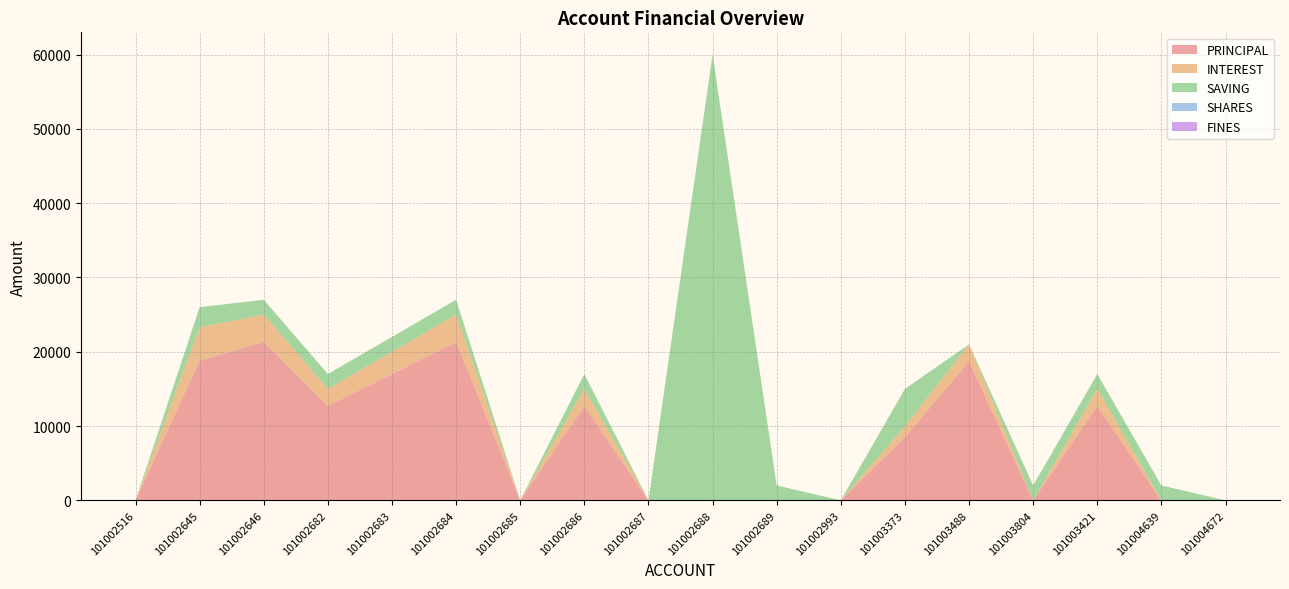

Reading left to right, extract all data points from this chart.

PRINCIPAL: 101002516=0	101002645=18800	101002646=21300	101002682=12700	101002683=17000	101002684=21300	101002685=0	101002686=12700	101002687=0	101002688=0	101002689=0	101002993=0	101003373=8500	101003488=18700	101003804=0	101003421=12700	101004639=0	101004672=0
INTEREST: 101002516=0	101002645=4500	101002646=3700	101002682=2300	101002683=3000	101002684=3700	101002685=0	101002686=2300	101002687=0	101002688=0	101002689=0	101002993=0	101003373=1500	101003488=2300	101003804=0	101003421=2300	101004639=0	101004672=0
SAVING: 101002516=0	101002645=2700	101002646=2000	101002682=2000	101002683=2000	101002684=2000	101002685=0	101002686=2000	101002687=0	101002688=60000	101002689=2000	101002993=0	101003373=5000	101003488=0	101003804=2000	101003421=2000	101004639=2000	101004672=0
SHARES: 101002516=0	101002645=0	101002646=0	101002682=0	101002683=0	101002684=0	101002685=0	101002686=0	101002687=0	101002688=0	101002689=0	101002993=0	101003373=0	101003488=0	101003804=1	101003421=0	101004639=0	101004672=0
FINES: 101002516=0	101002645=0	101002646=0	101002682=0	101002683=0	101002684=0	101002685=0	101002686=0	101002687=0	101002688=0	101002689=0	101002993=0	101003373=0	101003488=0	101003804=0	101003421=0	101004639=0	101004672=0